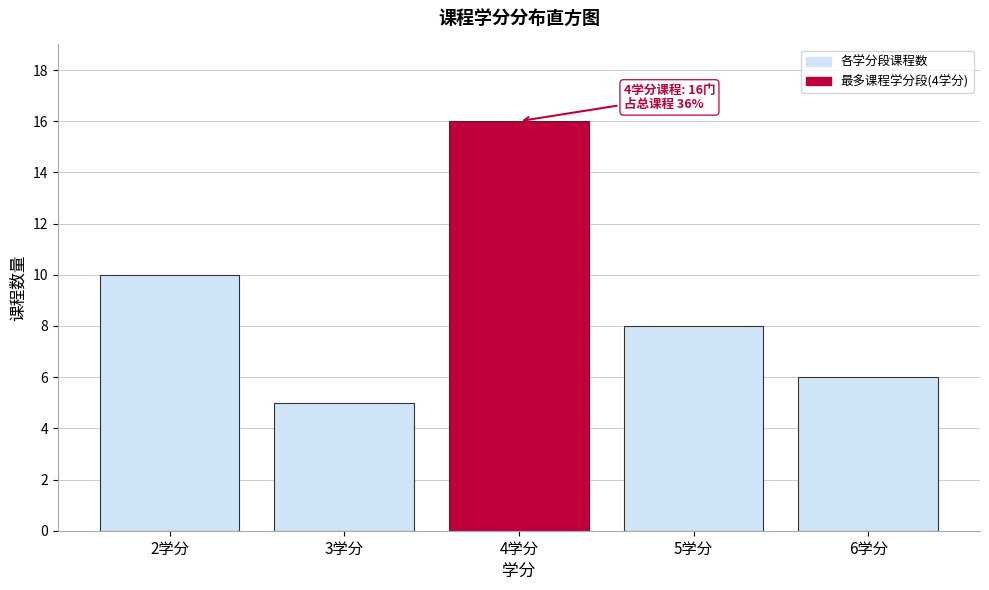

Reading left to right, transcribe all the data shown in this chart.

10	5	16	8	6